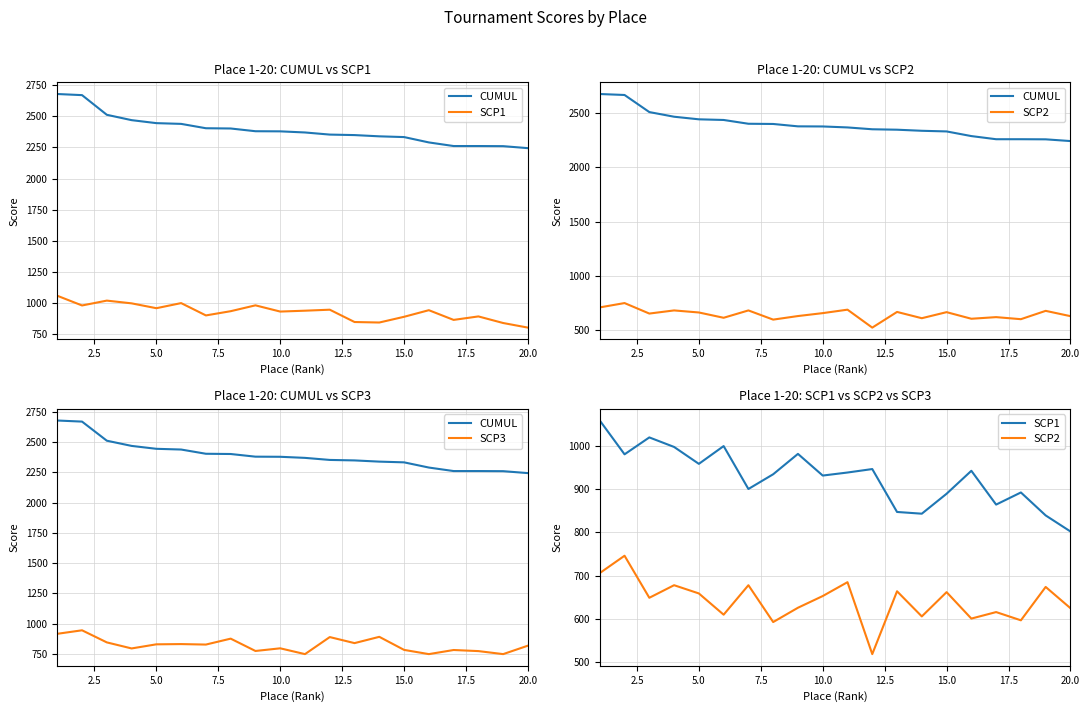

Which series has the largest total across all categories?

CUMUL